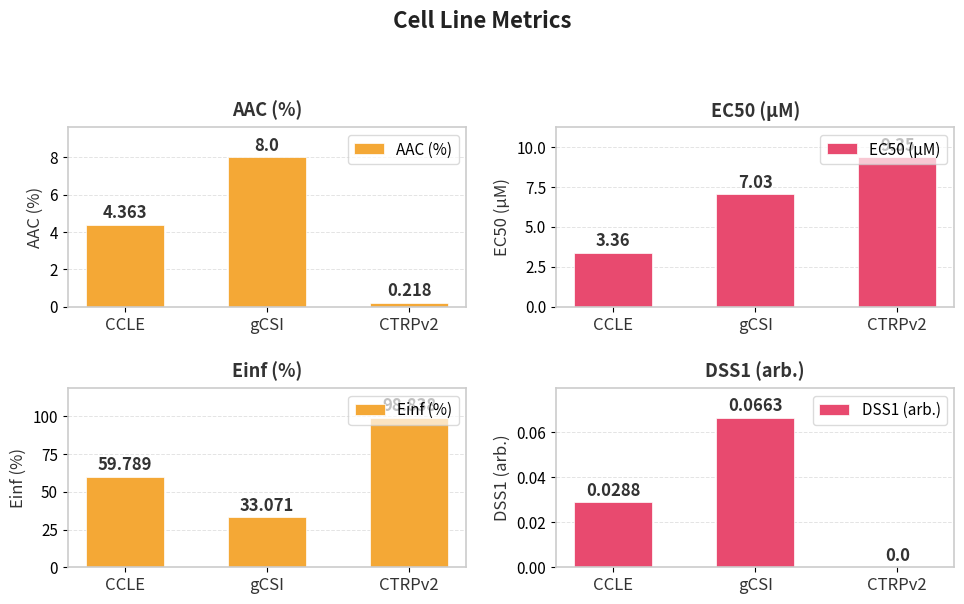

How many series are shown in this chart?

4